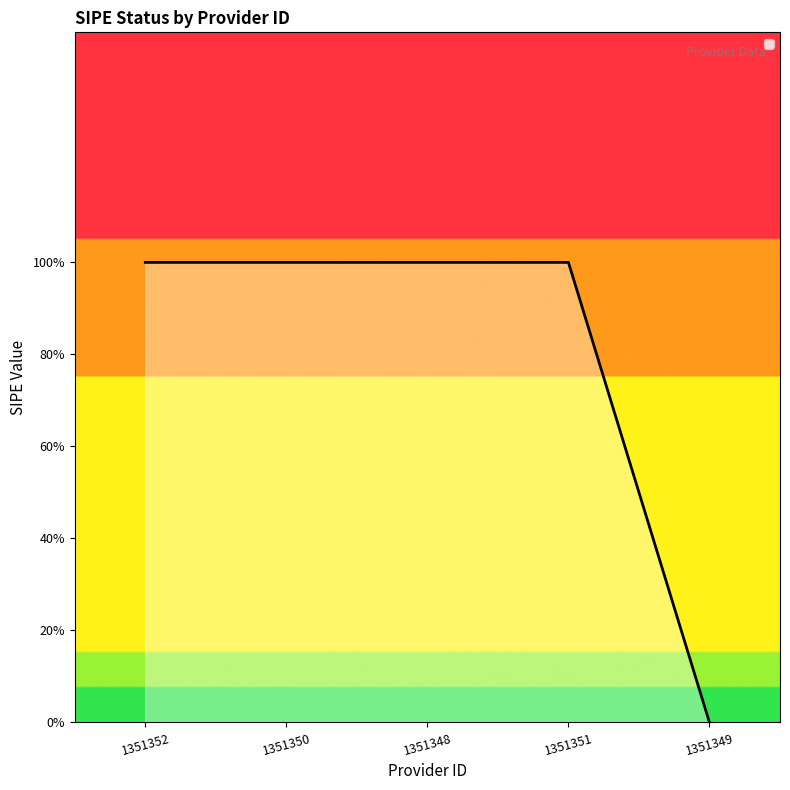

What is the label of the 1st point from the right?

1351349